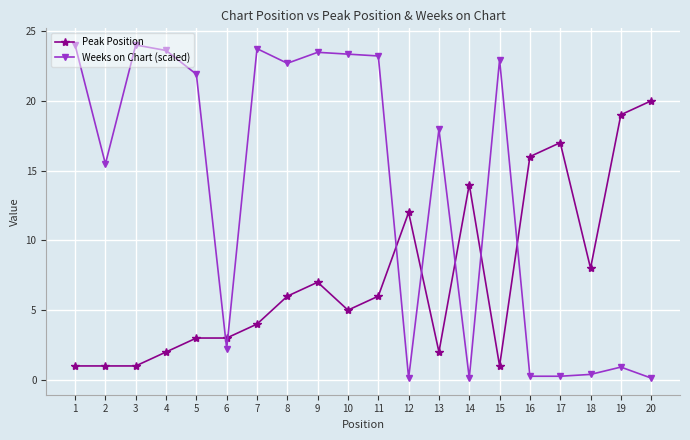

Reading left to right, list all the values displayed in this chart.

Peak Position: 1.0	1.0	1.0	2.0	3.0	3.0	4.0	6.0	7.0	5.0	6.0	12.0	2.0	14.0	1.0	16.0	17.0	8.0	19.0	20.0
Weeks on Chart (scaled): 24.0	15.5	24.0	23.6	21.9	2.2	23.7	22.7	23.5	23.3	23.2	0.1	18.0	0.1	23.0	0.3	0.3	0.4	0.9	0.1